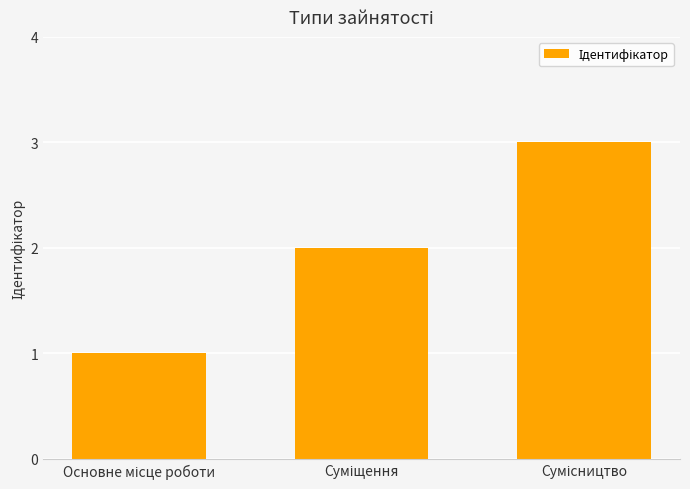

What is the sum of all values?

6